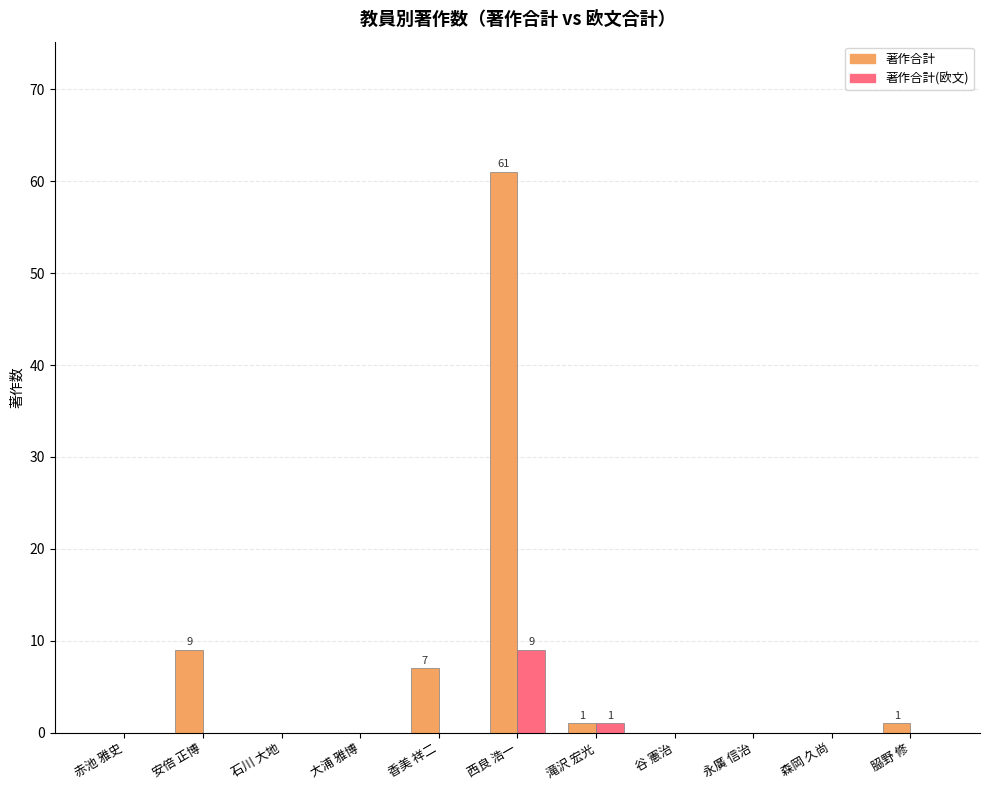

Does the chart contain stacked bars?

No